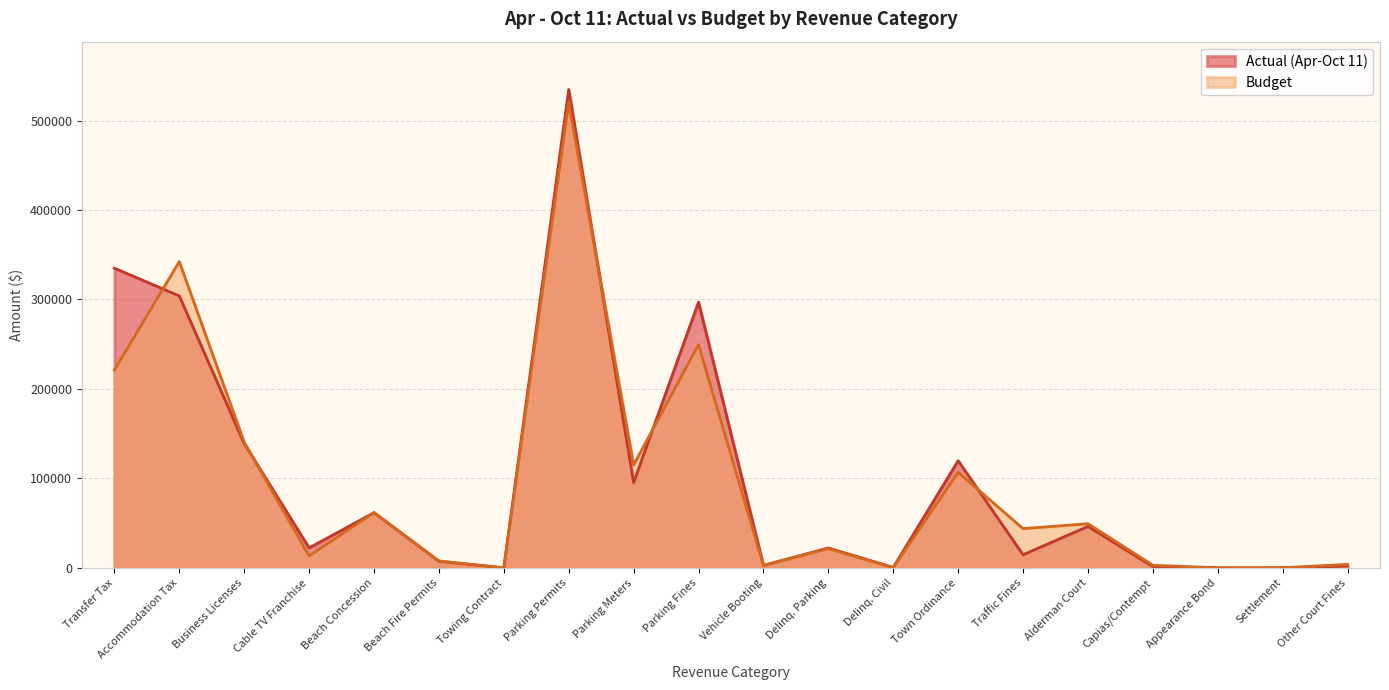

How many lines are shown in the chart?

2